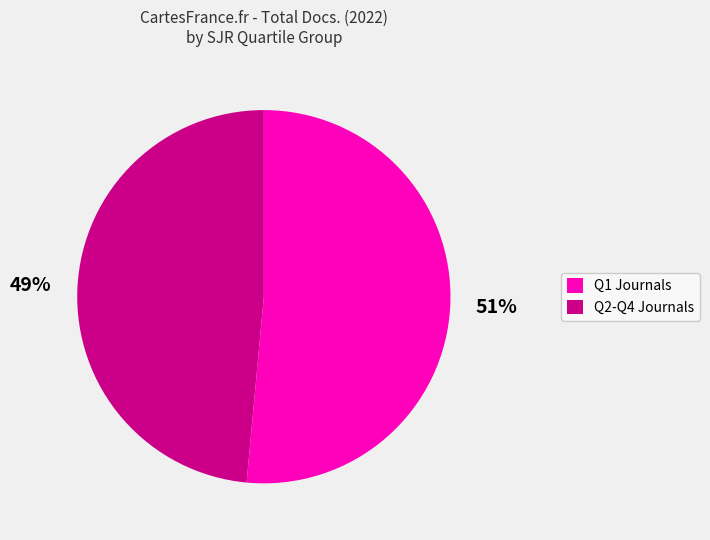

To the nearest percent, what is the average slice percentage?

50%